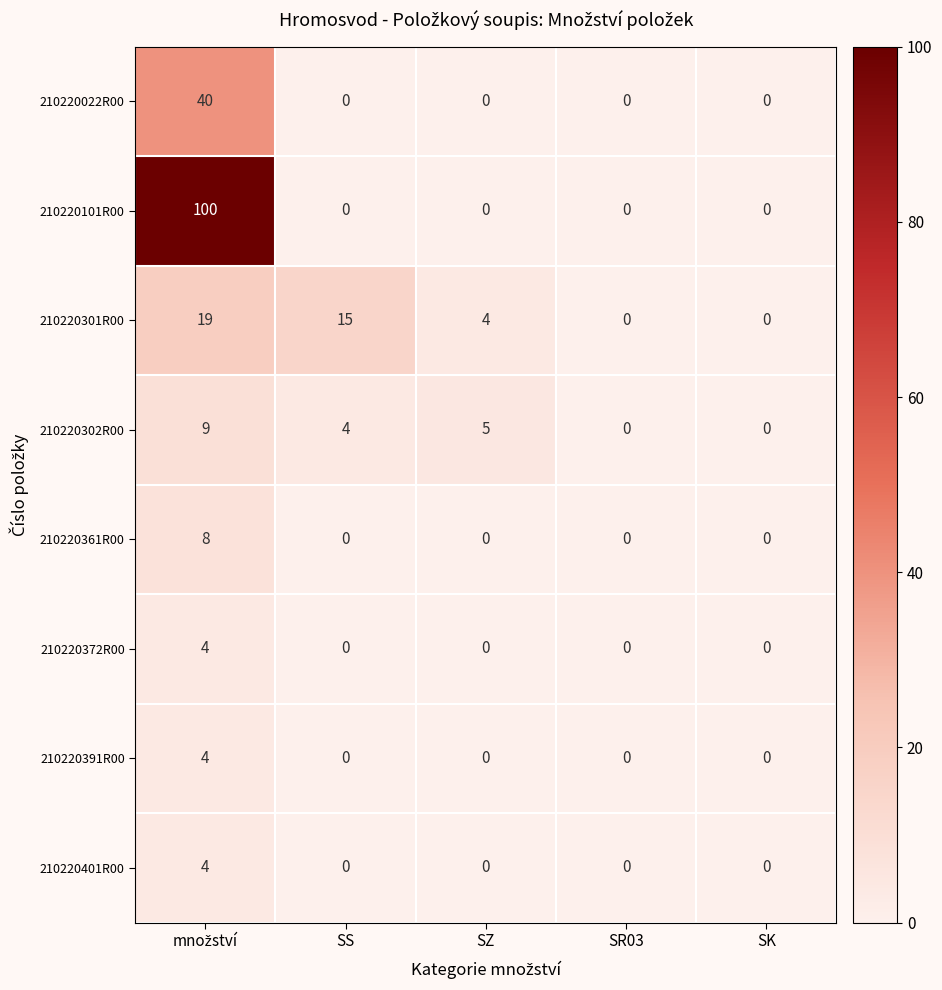

Count the number of categories in the chart.

5